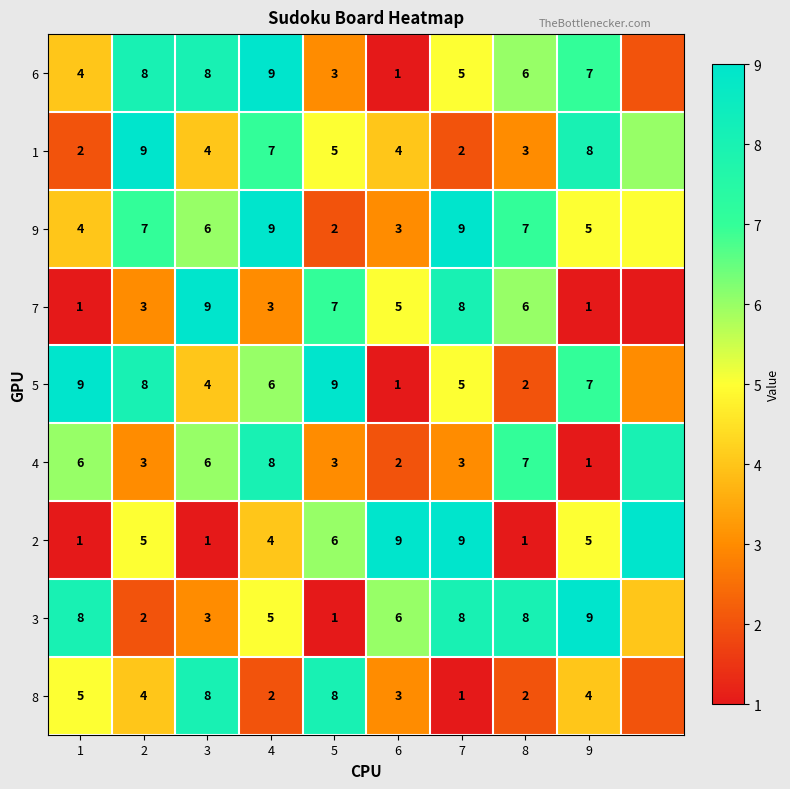

What is the difference between the 6 values at 2 and 4?

1